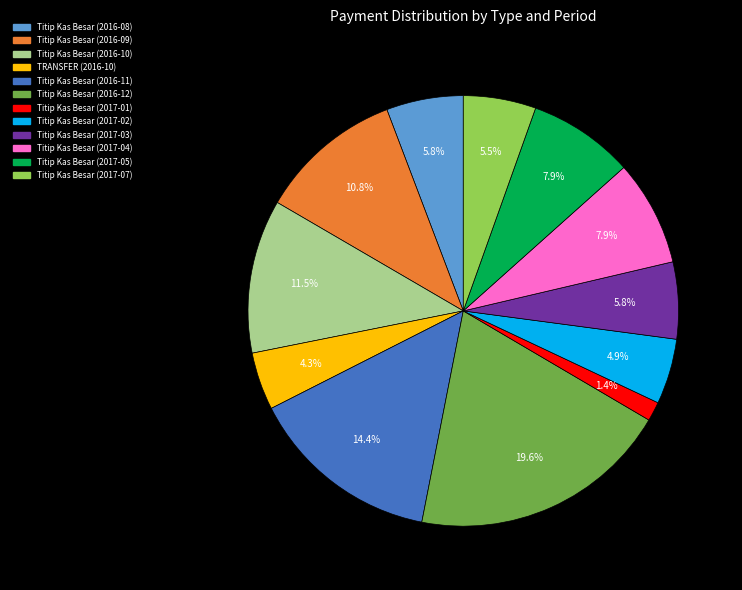

The Titip Kas Besar (2017-07) slice represents 1% of the pie. True or false?

False